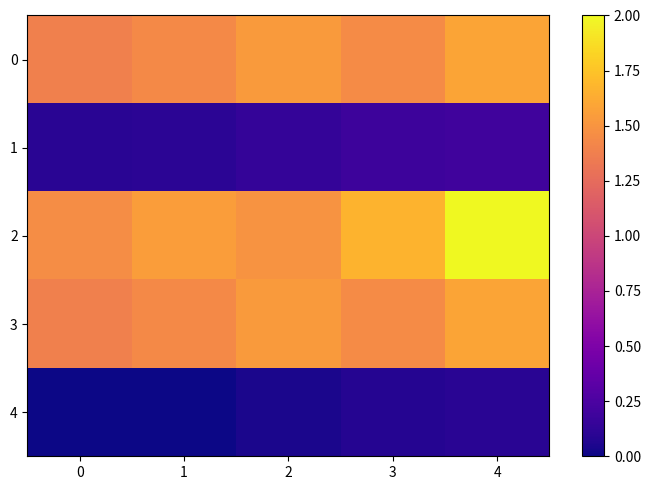

How many distinct data groups are displayed?

5